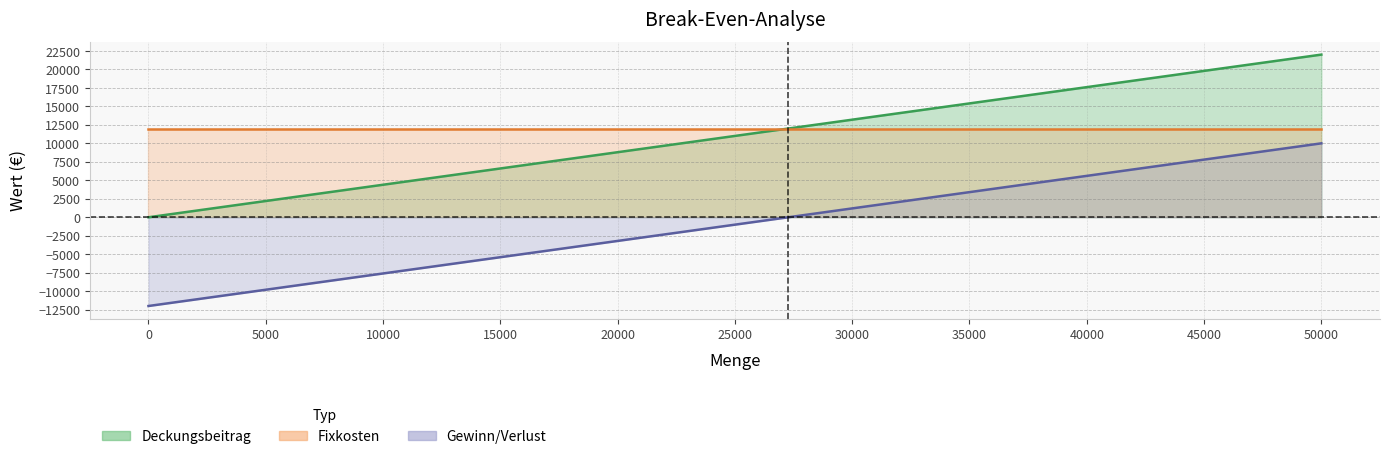

What is the value of the Deckungsbeitrag point at the 10th from the left?

2200.0